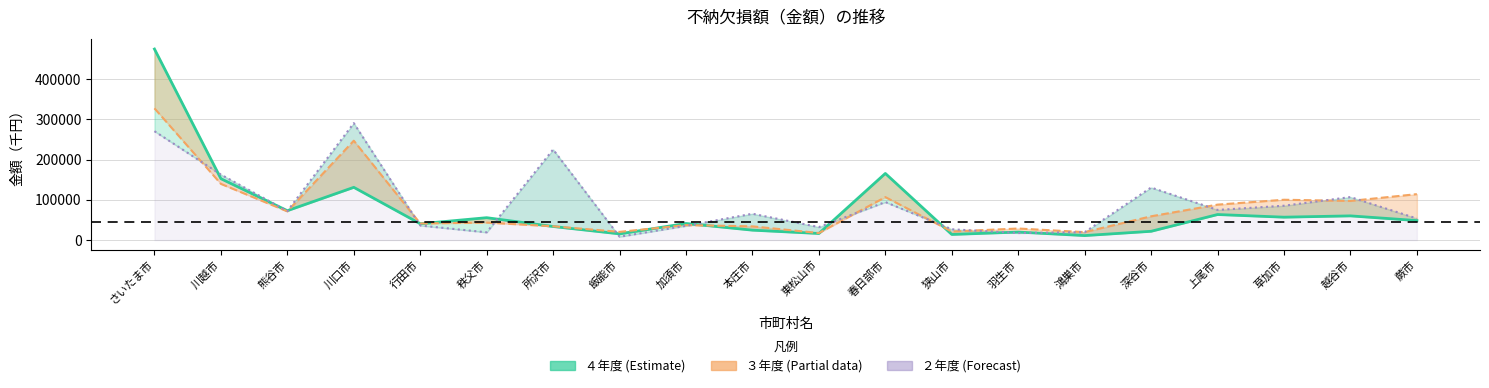

True or false: ３年度 has a value of 21299 at 狭山市.

True